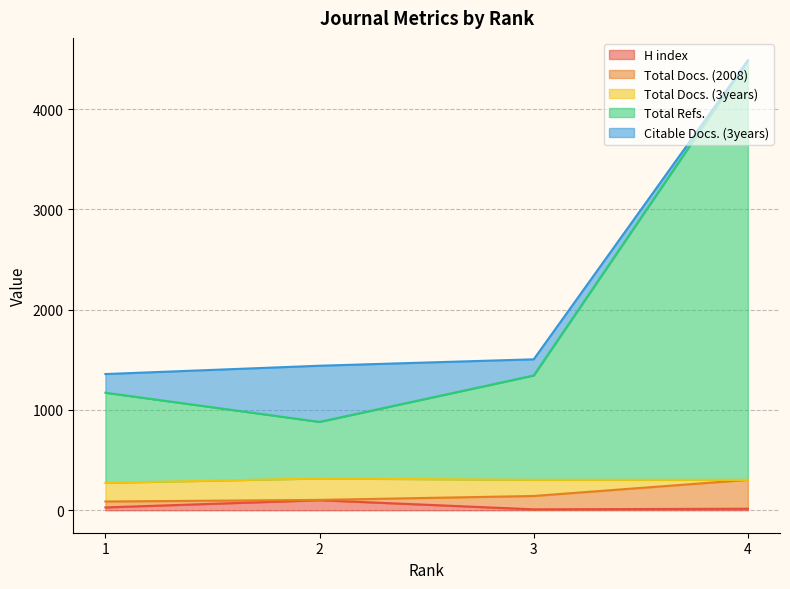

What is the highest value of the H index series?

100